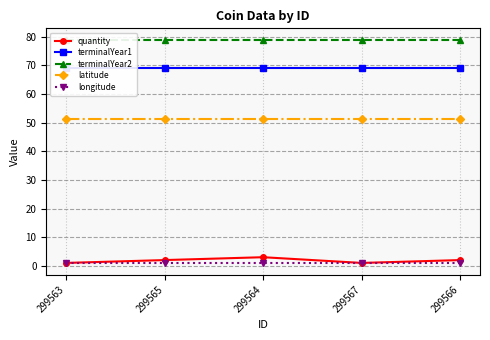

What is the value of the quantity point at the 5th from the left?

2.0